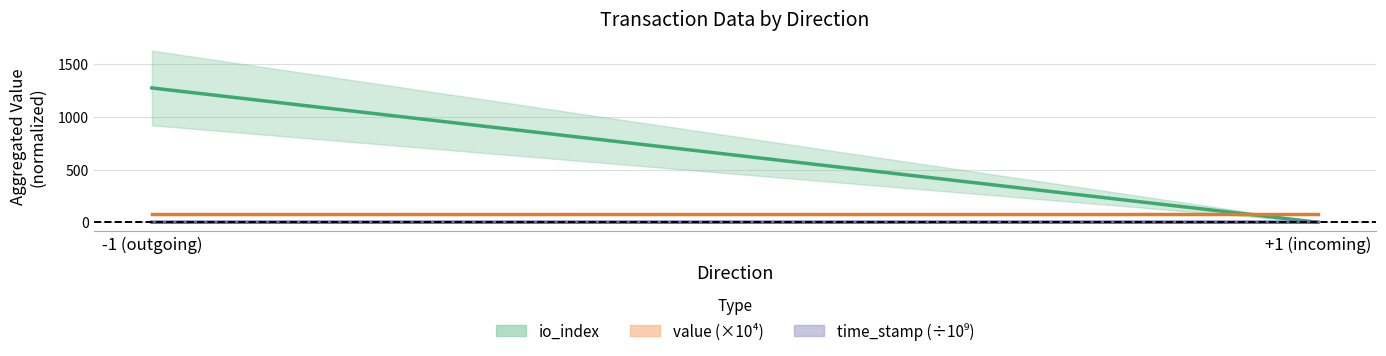

What are all the series names shown in the legend?

io_index mean, value (×10⁴) mean, time_stamp (÷10⁹) mean